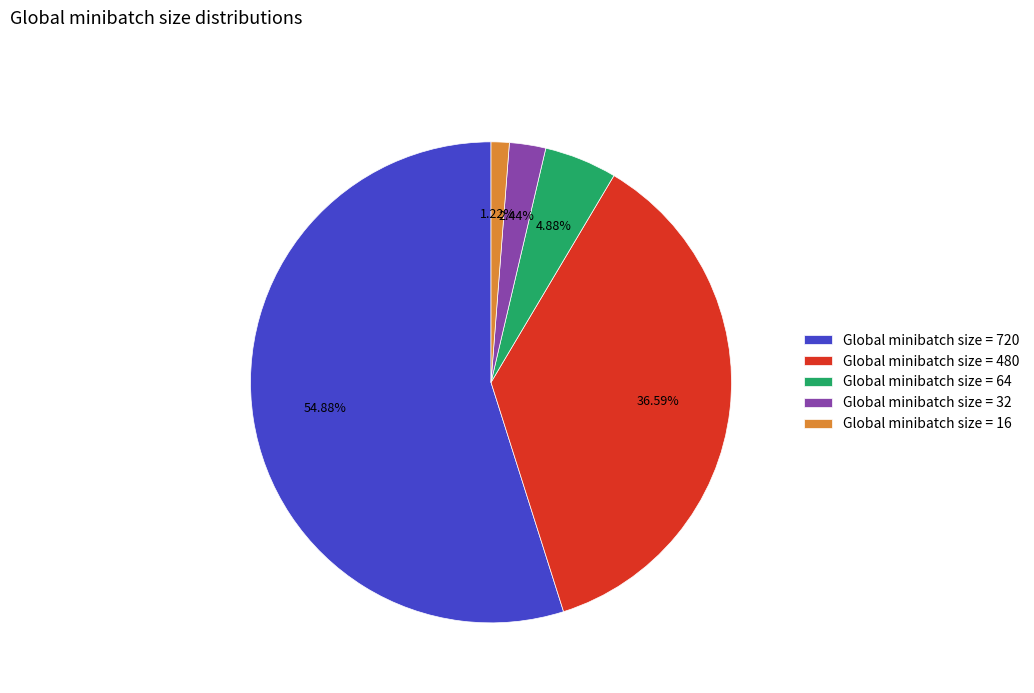

Is the sum of Global minibatch size = 720 and Global minibatch size = 16 greater than half?

Yes